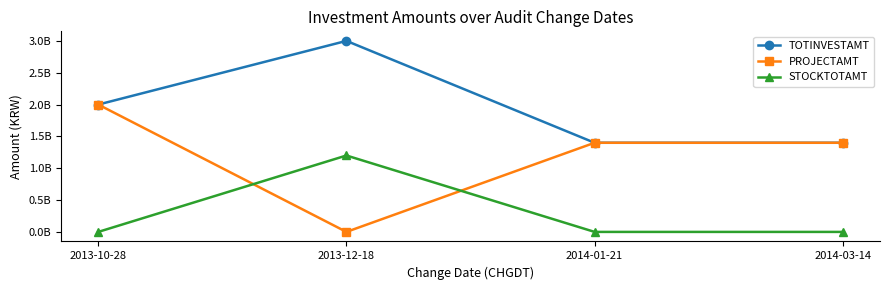

At 2013-12-18, list the series in order from smallest to largest.

PROJECTAMT, STOCKTOTAMT, TOTINVESTAMT